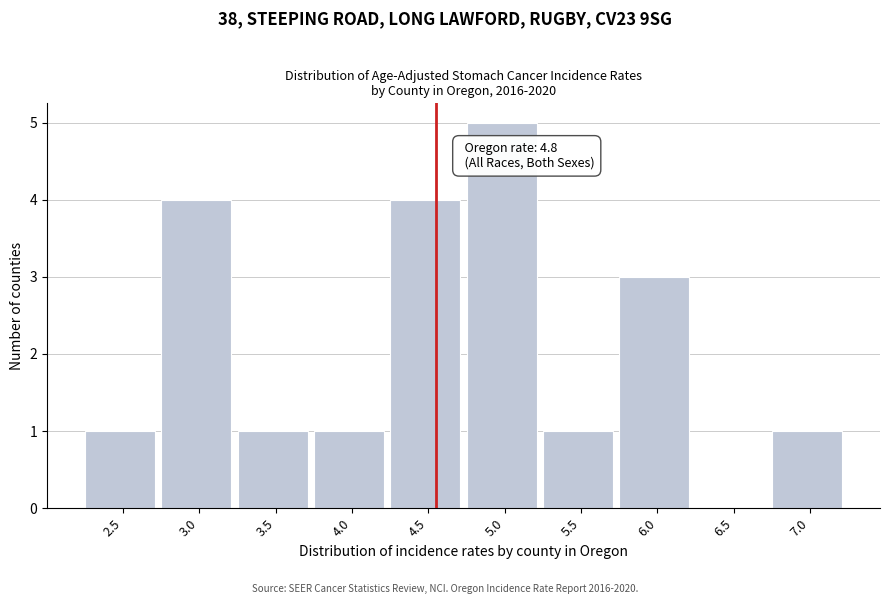

Reading left to right, transcribe all the data shown in this chart.

2.5=1	3.0=4	3.5=1	4.0=1	4.5=4	5.0=5	5.5=1	6.0=3	6.5=0	7.0=1